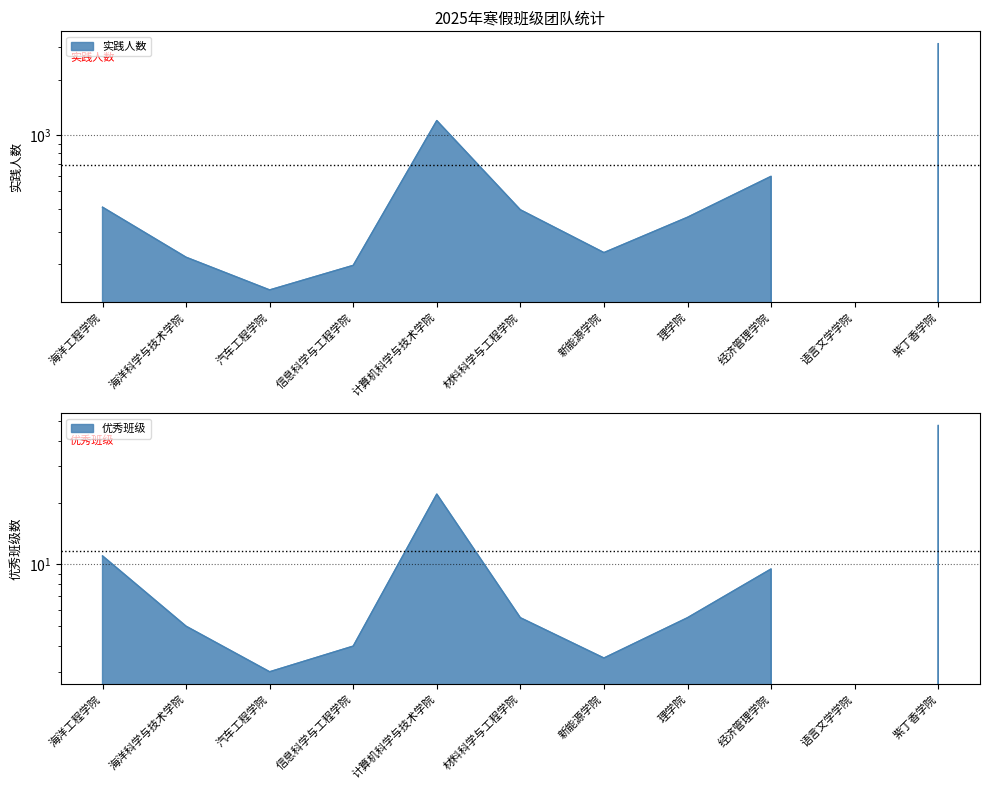

True or false: 优秀班级 and 实践人数 cross at least once.

False